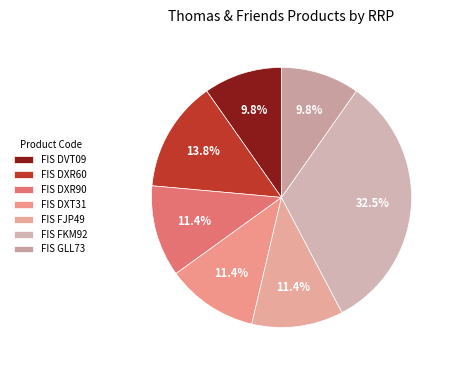

What is the total percentage of FIS DXR60 and FIS DVT09?

23.6%